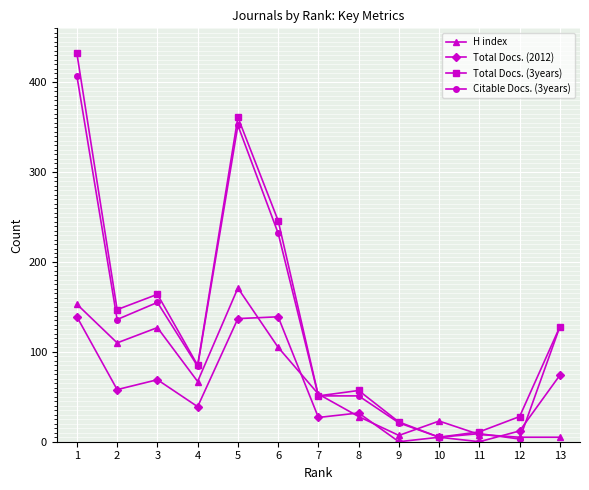

Which series has the widest spread of values?

Total Docs. (3years)